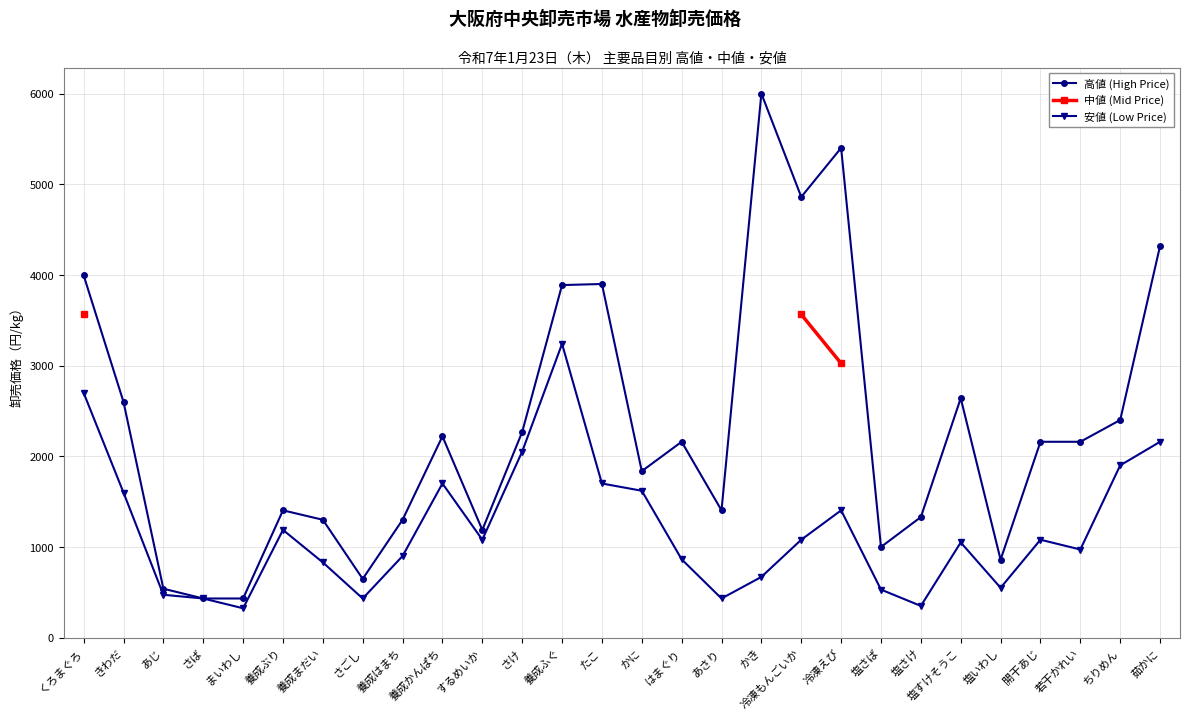

Does the chart display data point markers on the line(s)?

Yes